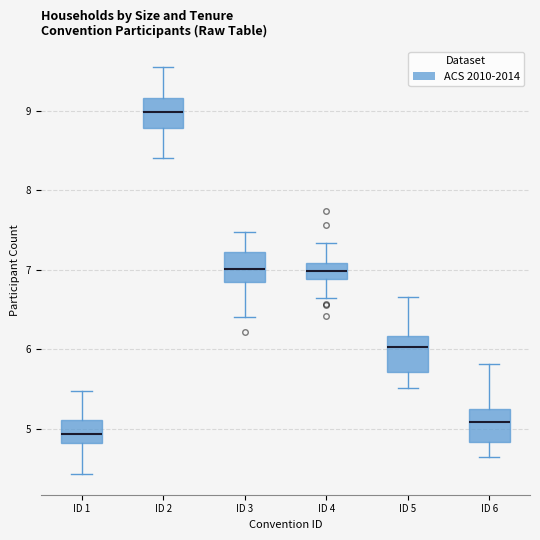

Reading left to right, transcribe this box plot: for each box, give where its median line is, the range the box spans, and where its two whiskers end, as read against the y-axis. The values are not printed on the chart, so give them approximately, as read against the axis.

ID 1: median 4.9, box 4.8 to 5.1, whiskers 4.4 to 5.5
ID 2: median 9.0, box 8.8 to 9.2, whiskers 8.4 to 9.6
ID 3: median 7.0, box 6.8 to 7.2, whiskers 6.4 to 7.5
ID 4: median 7.0, box 6.9 to 7.1, whiskers 6.6 to 7.3
ID 5: median 6.0, box 5.7 to 6.2, whiskers 5.5 to 6.7
ID 6: median 5.1, box 4.8 to 5.2, whiskers 4.6 to 5.8